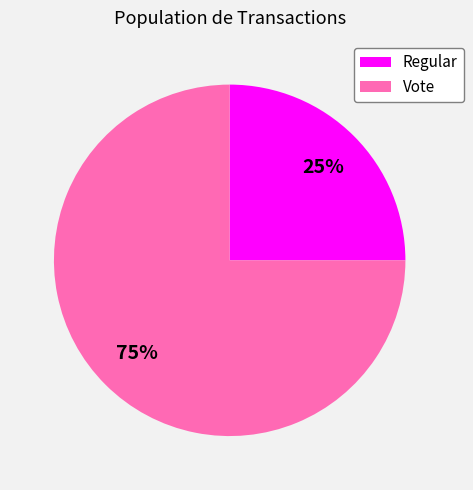

Is the sum of Regular and Vote greater than half?

Yes